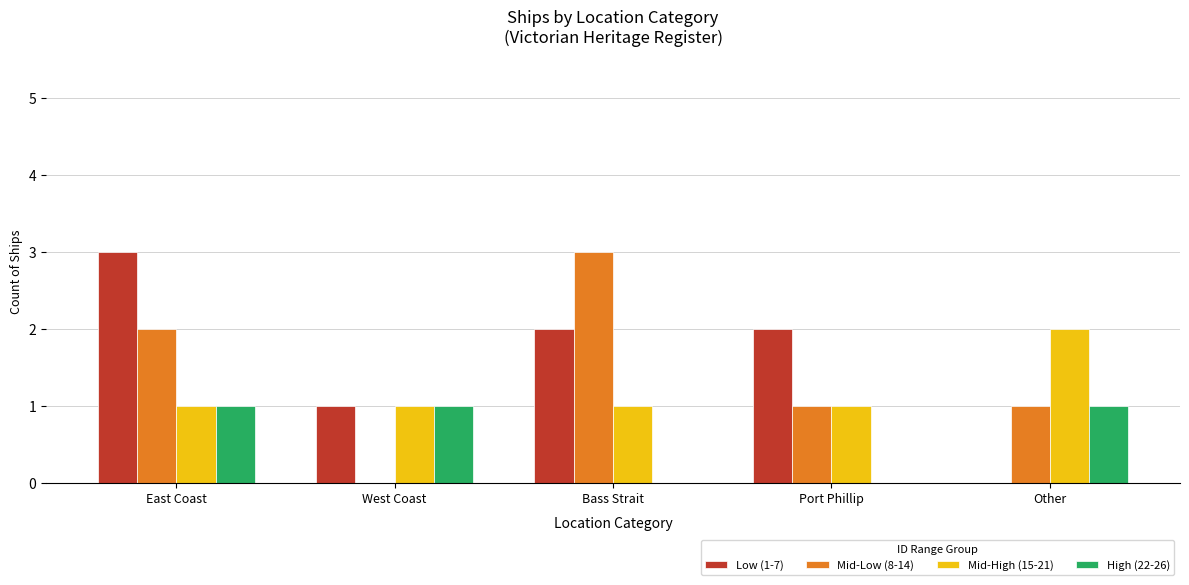

Reading left to right, extract all data points from this chart.

Low (1-7): 3	1	2	2	0
Mid-Low (8-14): 2	0	3	1	1
Mid-High (15-21): 1	1	1	1	2
High (22-26): 1	1	0	0	1